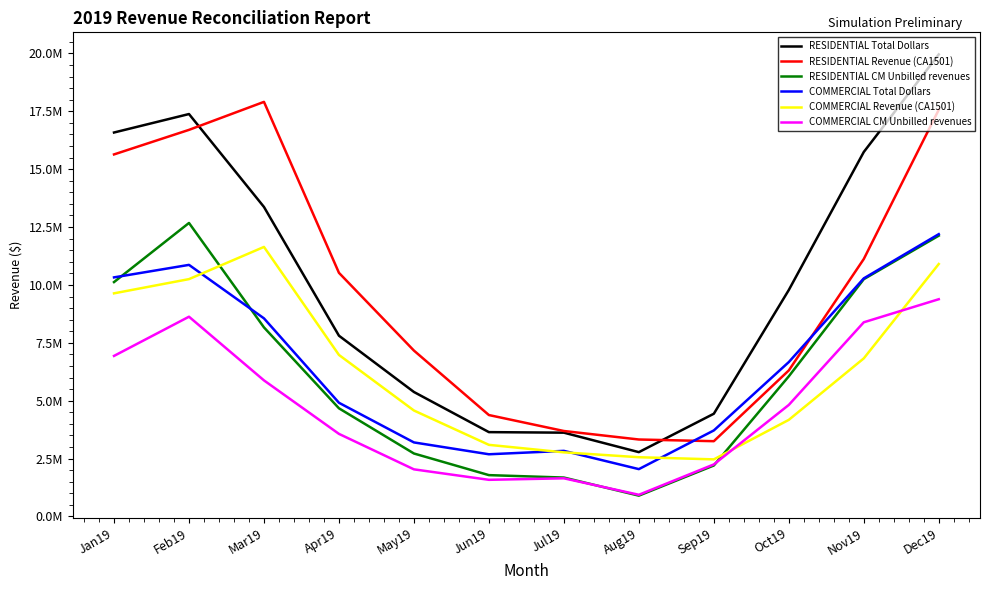

Is the value of RESIDENTIAL CM Unbilled revenues at Dec19 greater than the value of RESIDENTIAL Total Dollars at Jan19?

No